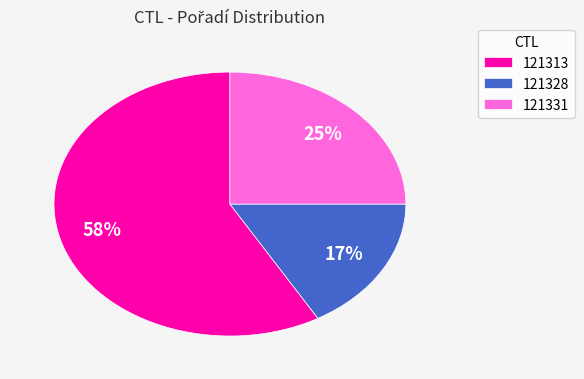

What percentage is the 121313 slice, to the nearest percent?

58%